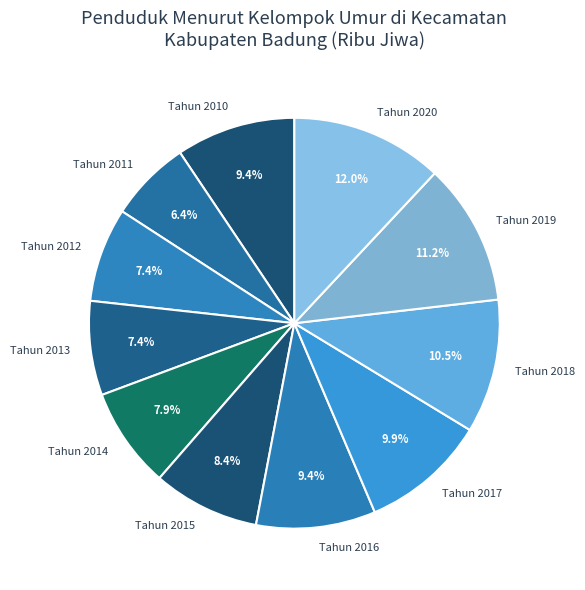

Is it true that Tahun 2016 is 21% of the pie?

False